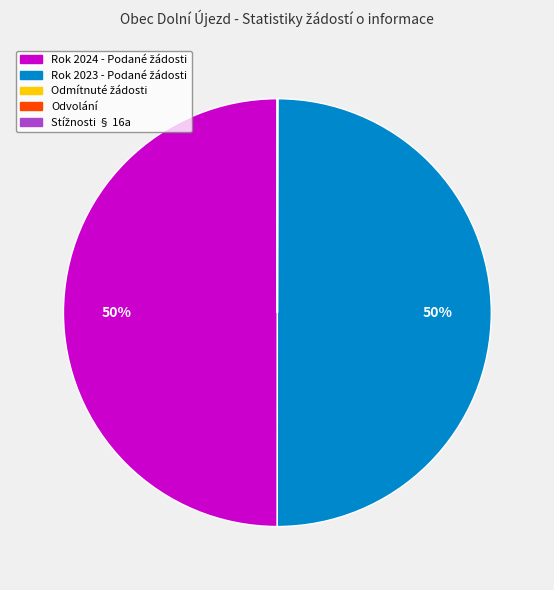

To the nearest percent, what is the average slice percentage?

20%